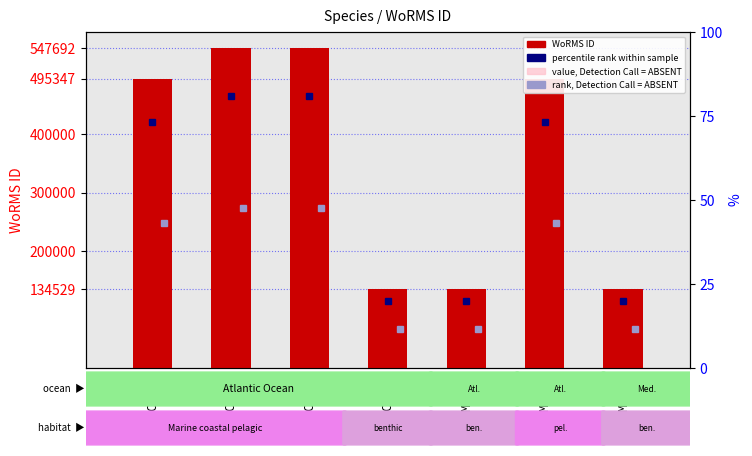

Reading left to right, list all the values displayed in this chart.

WoRMS ID: 495347.0	547692.0	547692.0	134529.0	134529.0	495347.0	134529.0
value, Detection Call = ABSENT: 272440.9	301230.6	301230.6	73991.0	73991.0	272440.9	73991.0